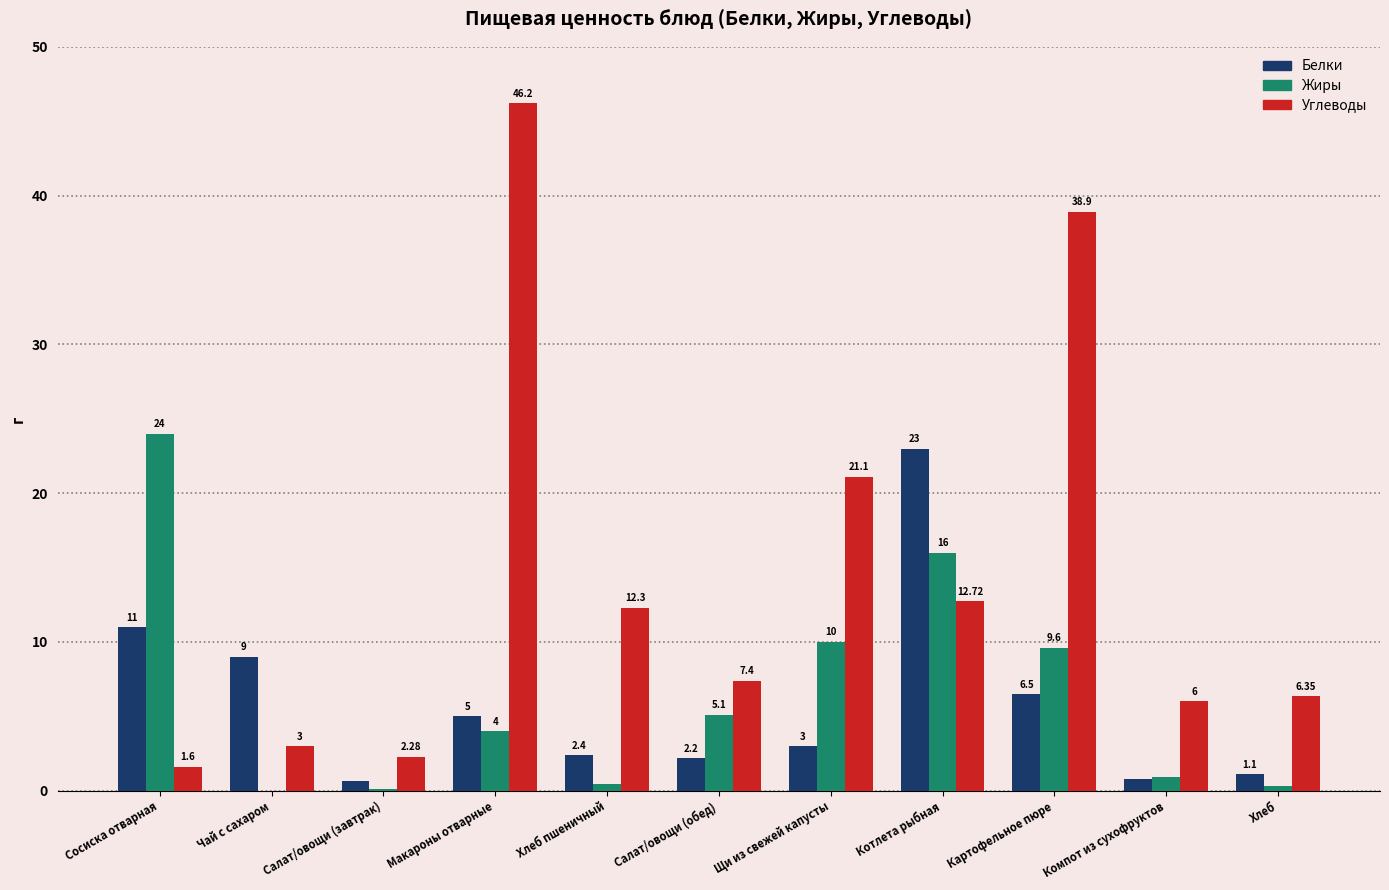

Which series has the widest spread of values?

Углеводы